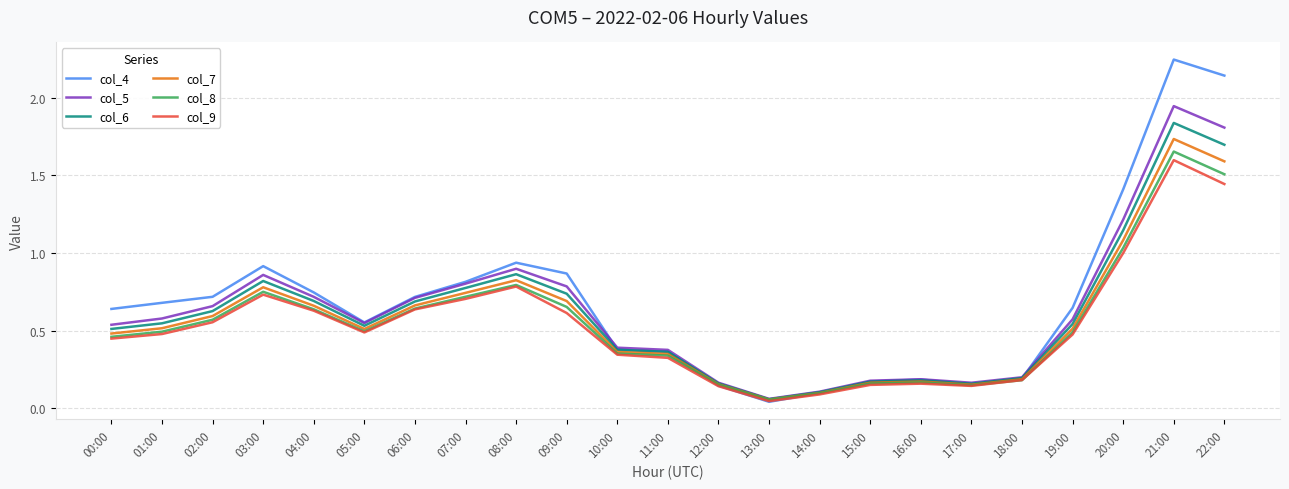

Is it true that col_6 equals 1.7 at 20:00?

False